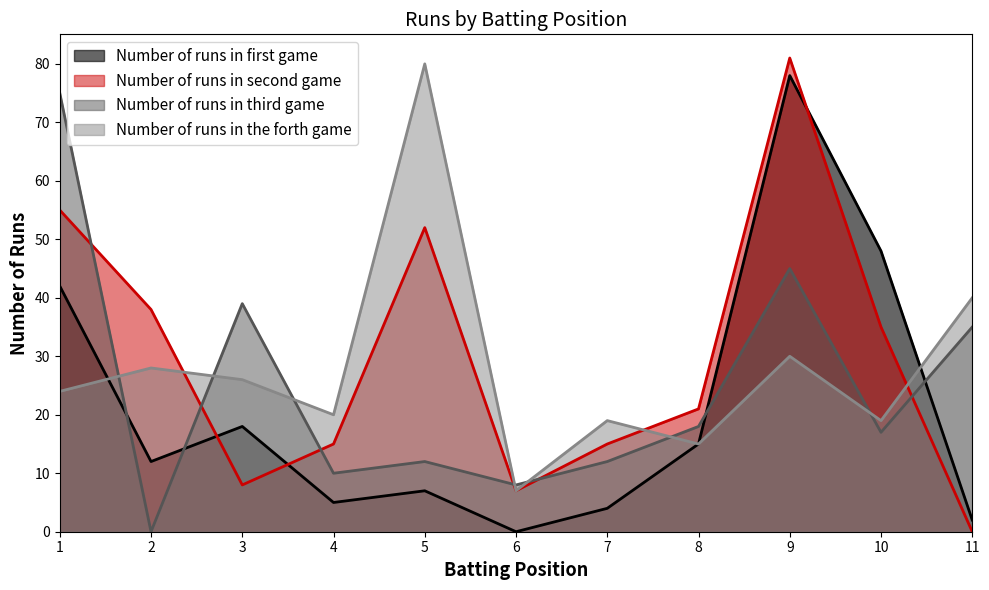

The value of Number of runs in second game at 2 is 16. True or false?

False